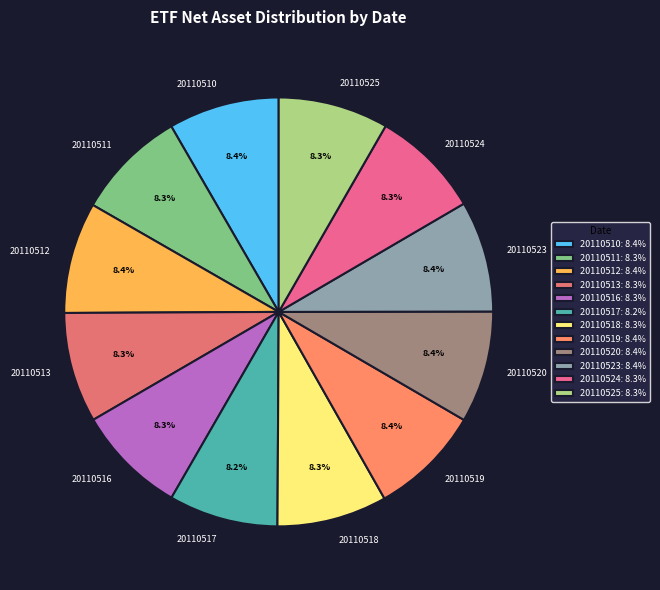

What is the total percentage of 20110512 and 20110517?

16.6%